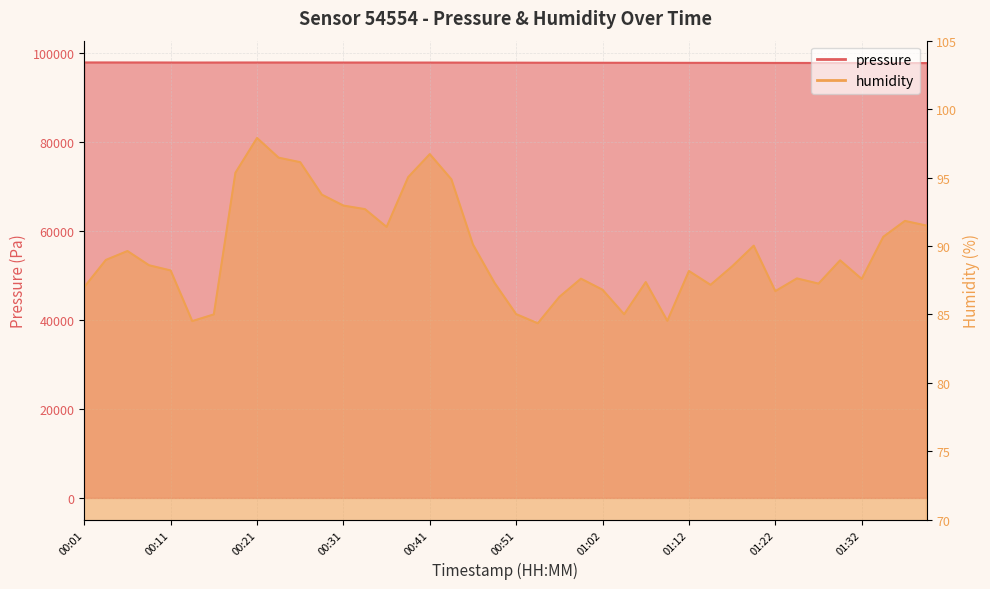

The humidity series shows 97.9 at 00:21. True or false?

True